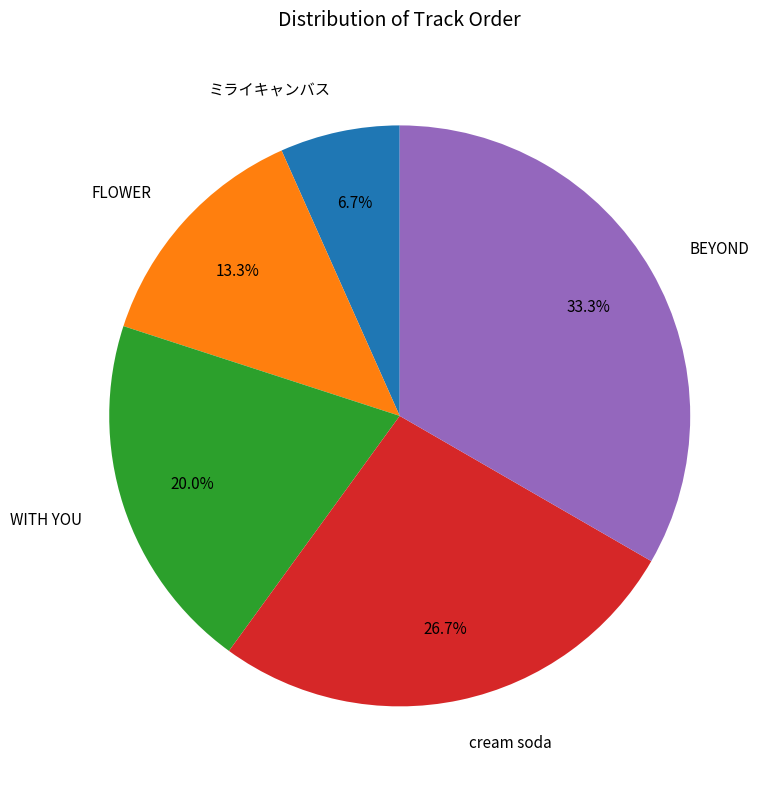

What percentage do FLOWER and cream soda together represent?

40.0%